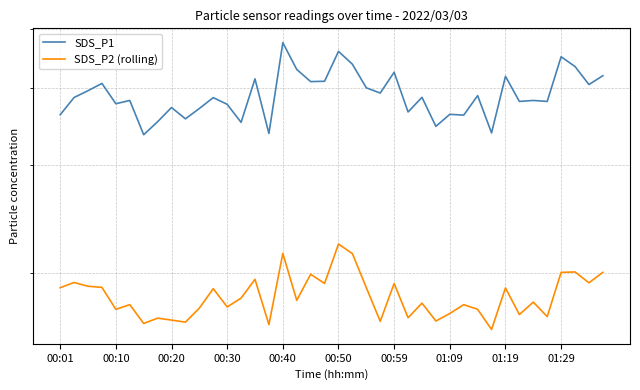

Count the number of data series in this chart.

2